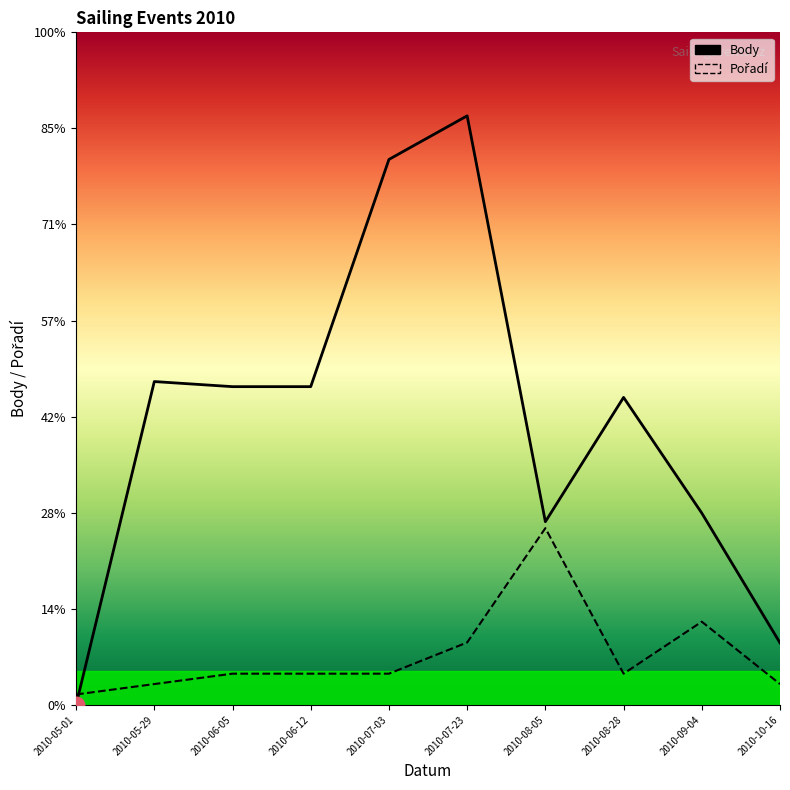

How many values in the Pořadí series are below 324?

3